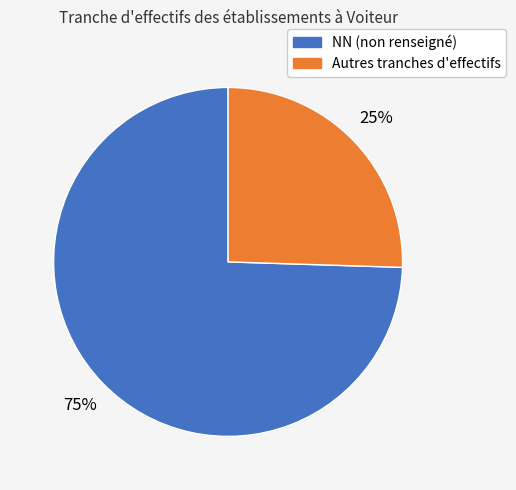

To the nearest percent, what is the average slice percentage?

50%